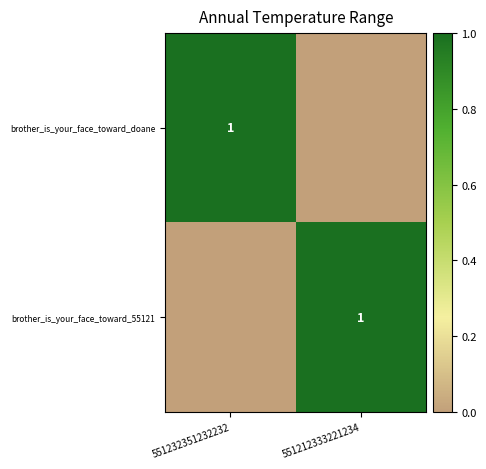

At how many categories does at least one series exceed 0?

2